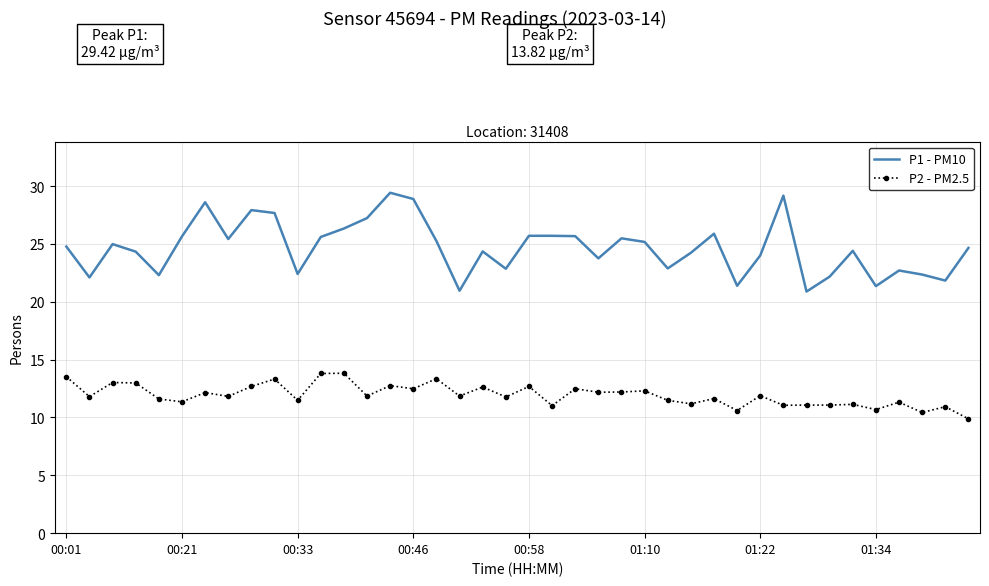

What is the average value of the P1 - PM10 series?

24.7